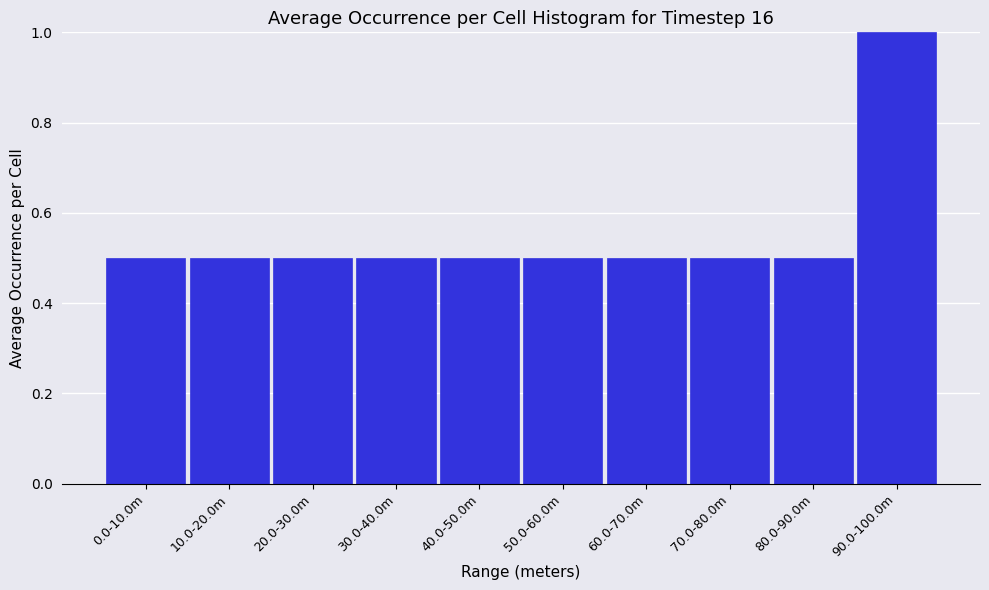

Reading left to right, extract all data points from this chart.

0.5	0.5	0.5	0.5	0.5	0.5	0.5	0.5	0.5	1.0